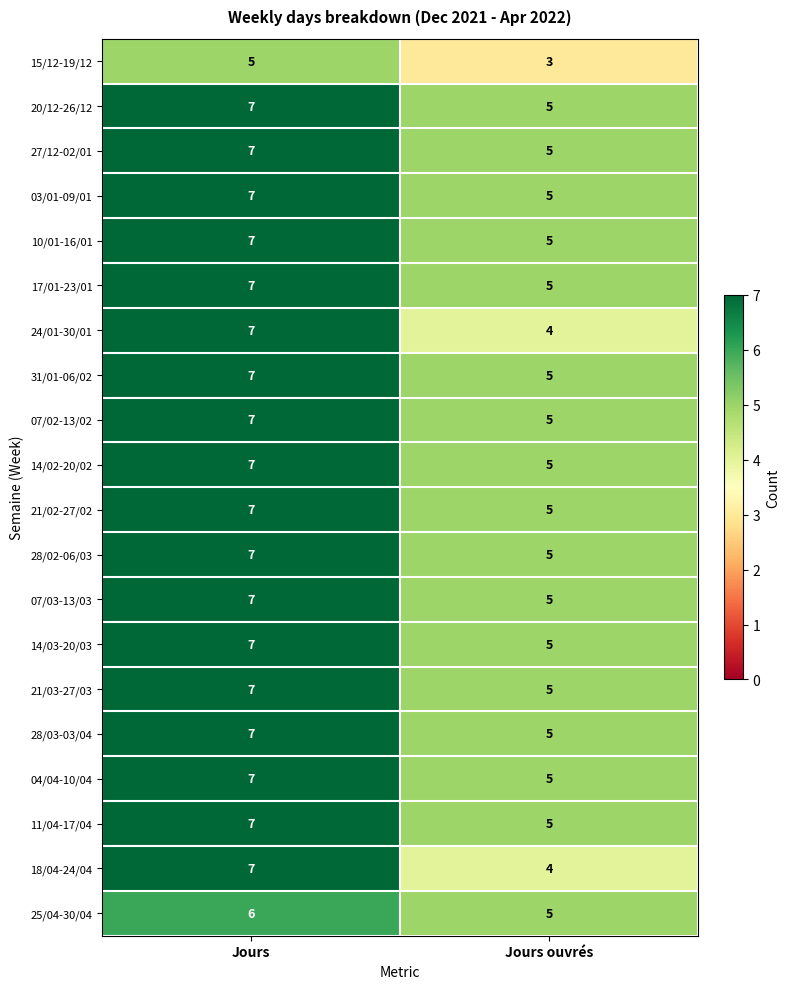

What is the sum of all 21/03-27/03 values?

12